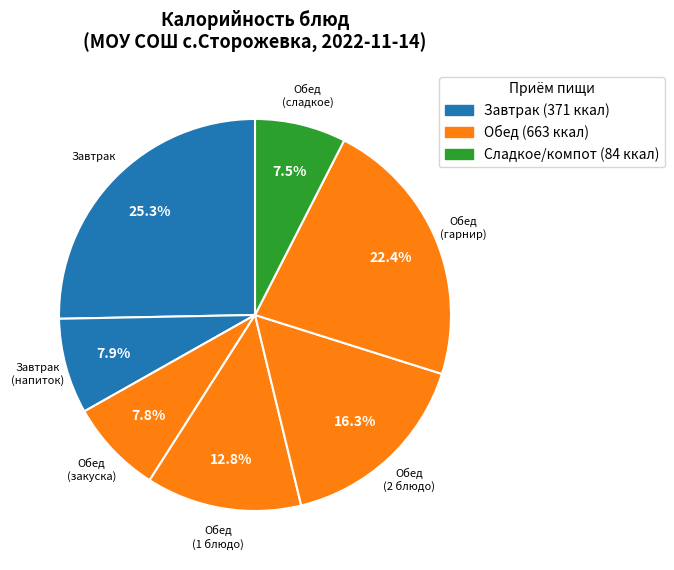

How many segments does this pie chart have?

7